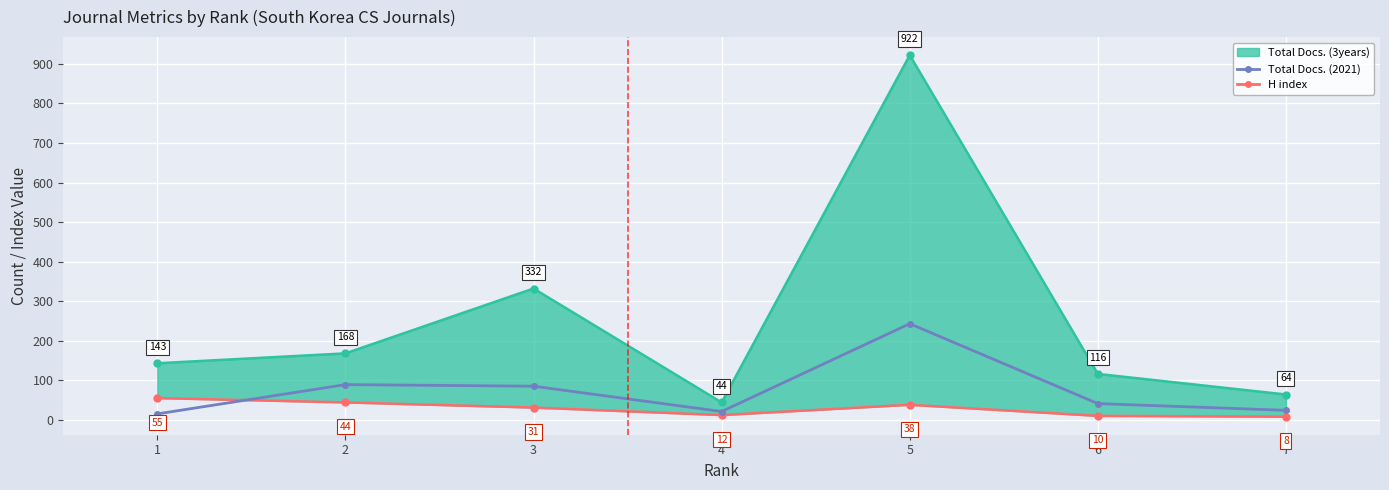

How many lines are shown in the chart?

3